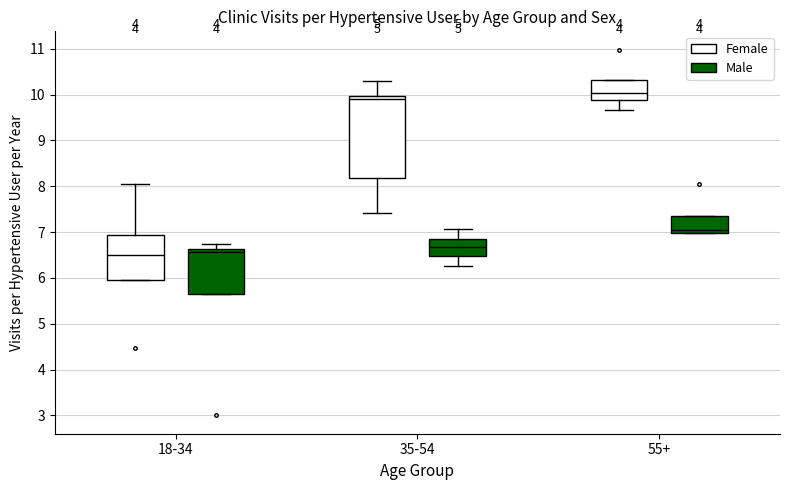

Where is the lower edge of the box for 55+ (Male) on the y-axis? The values are not printed on the chart, so give them approximately, as read against the axis.

7.0